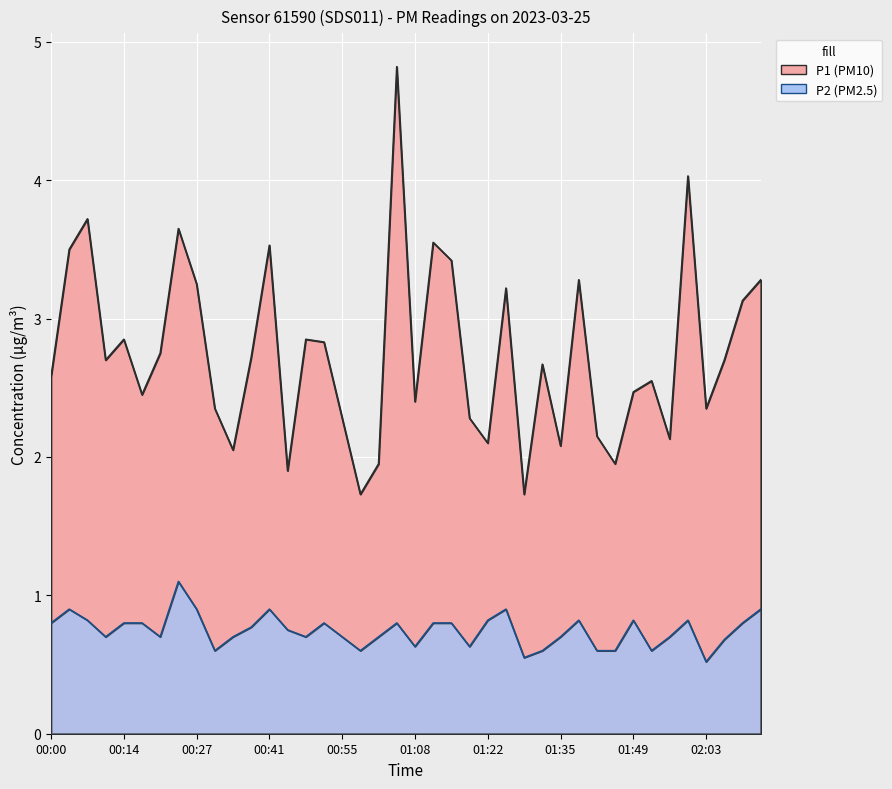

At which category does the chart reach its peak across all series?

01:05